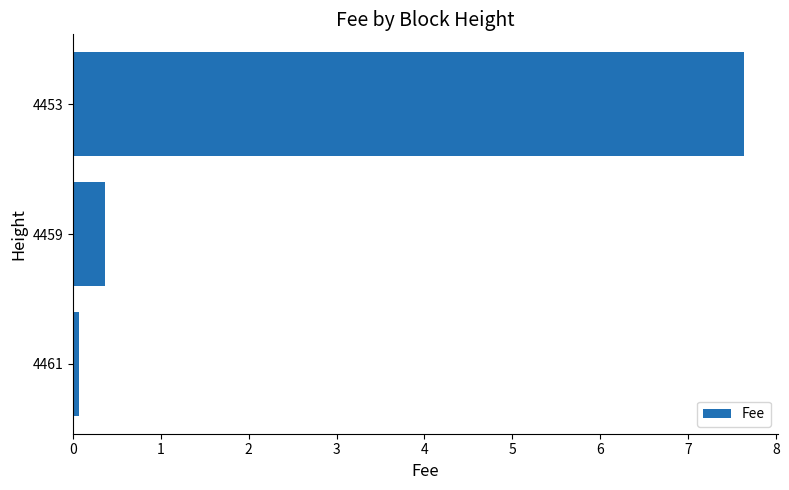

Rank the categories by value from highest to lowest.

4453, 4459, 4461